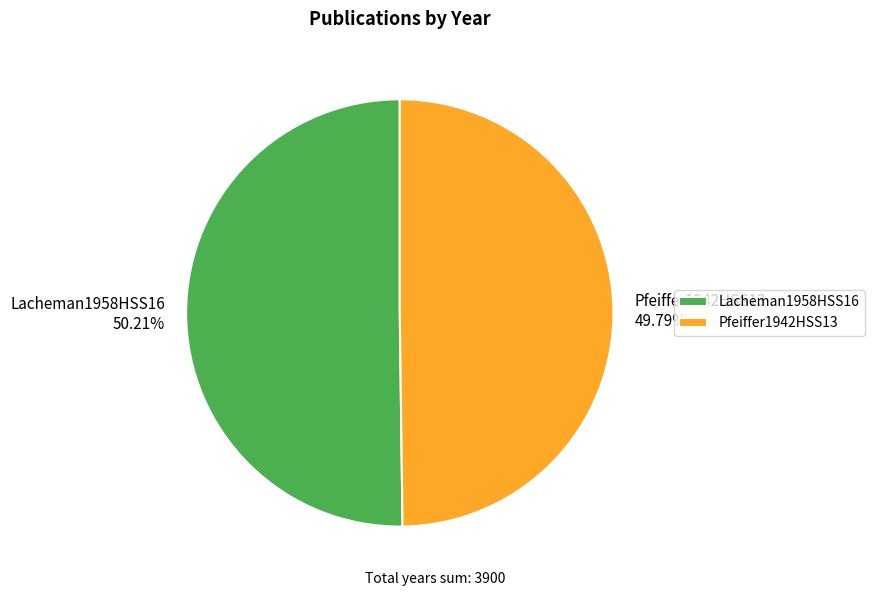

The Lacheman1958HSS16 slice represents 36% of the pie. True or false?

False